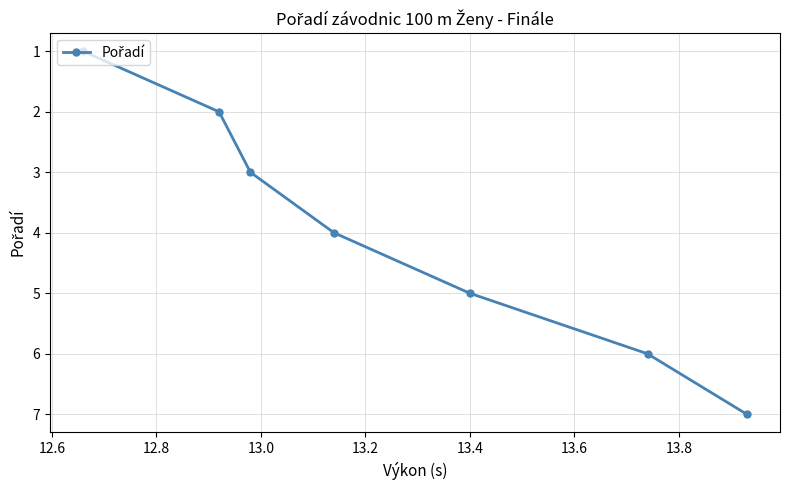

What is the maximum value shown in the chart?

7